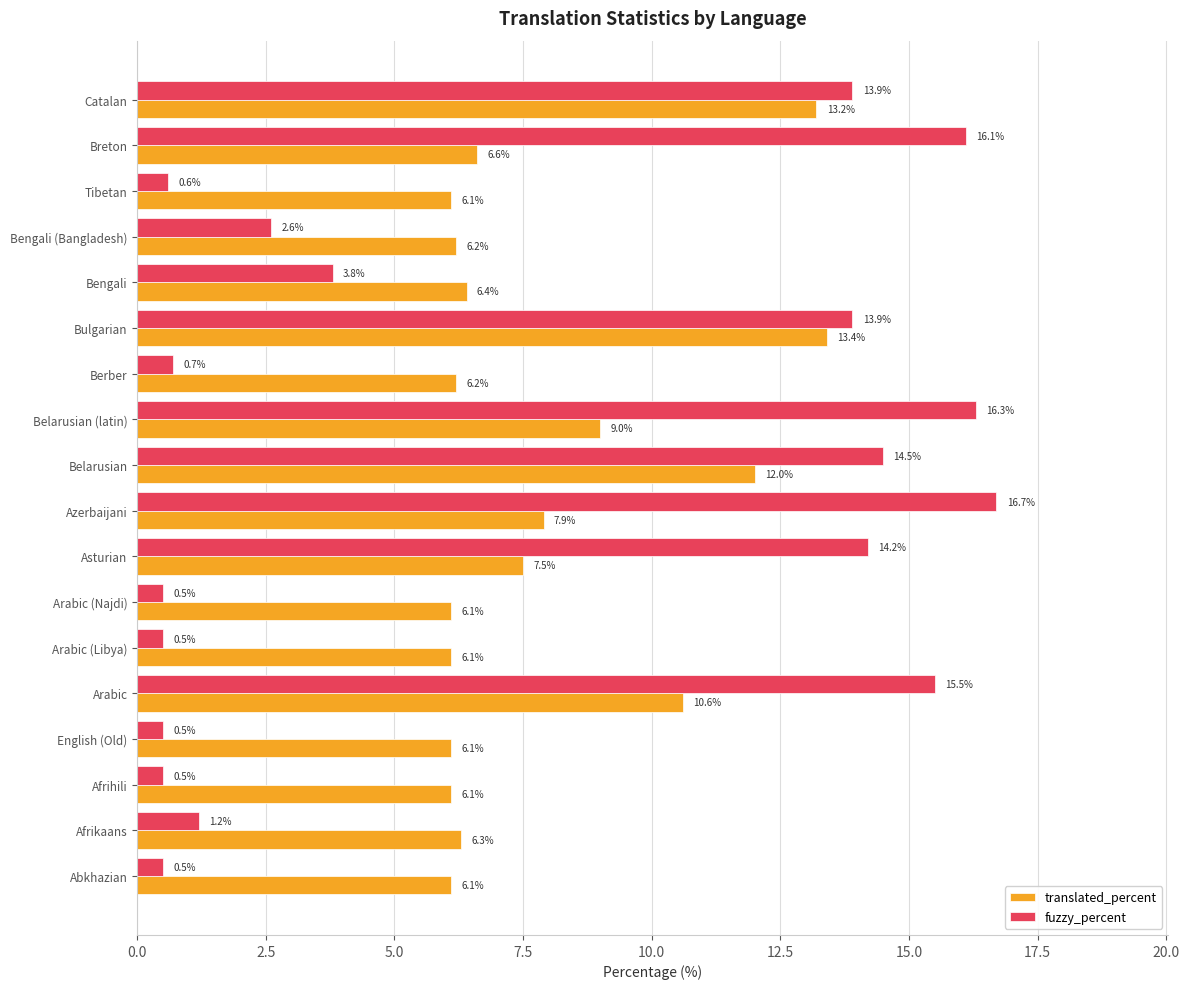

Rank the series by their average value, from lowest to highest.

fuzzy_percent, translated_percent